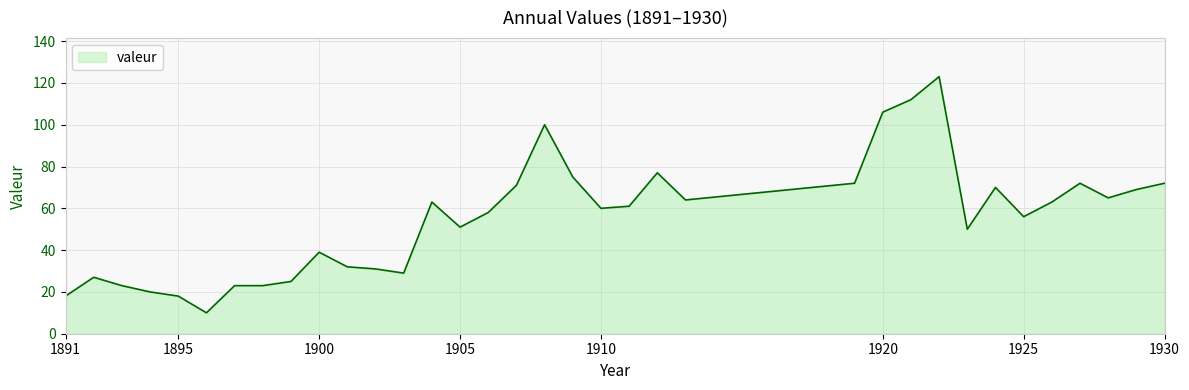

What is the maximum value shown in the chart?

123